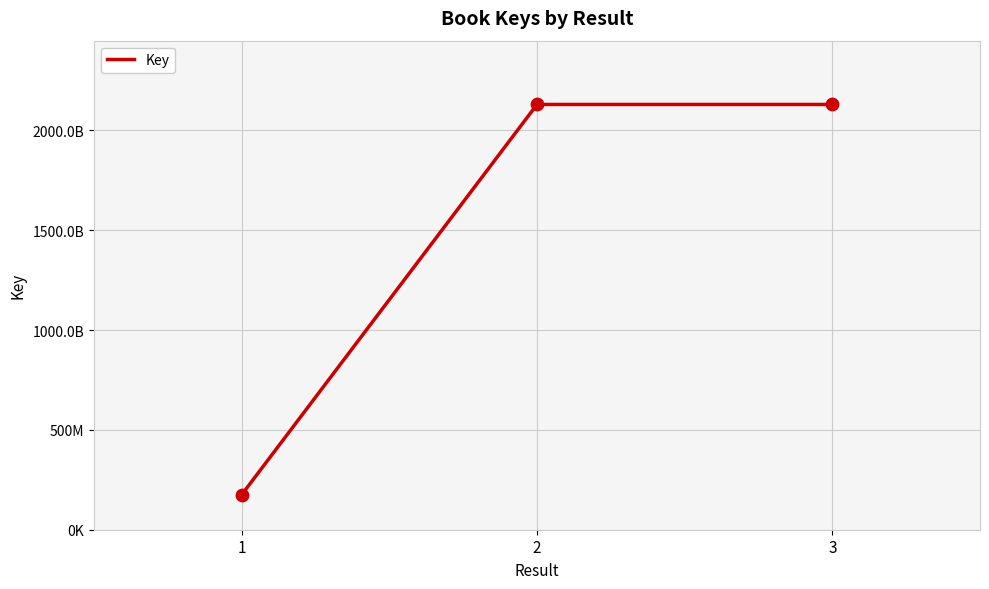

What is the change in value from 1 to 2?

+1955220689